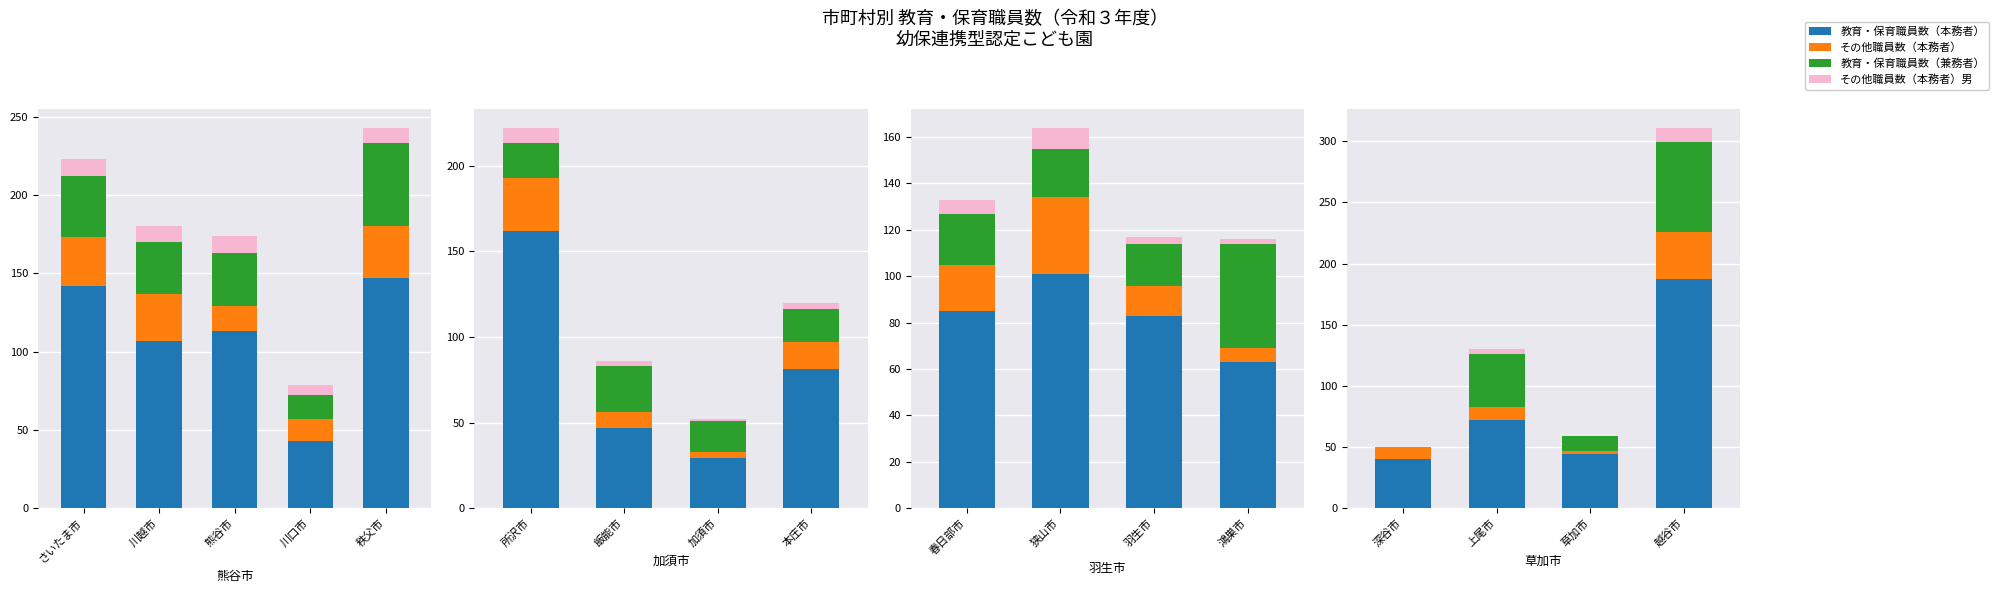

At how many categories does at least one series exceed 36?

4